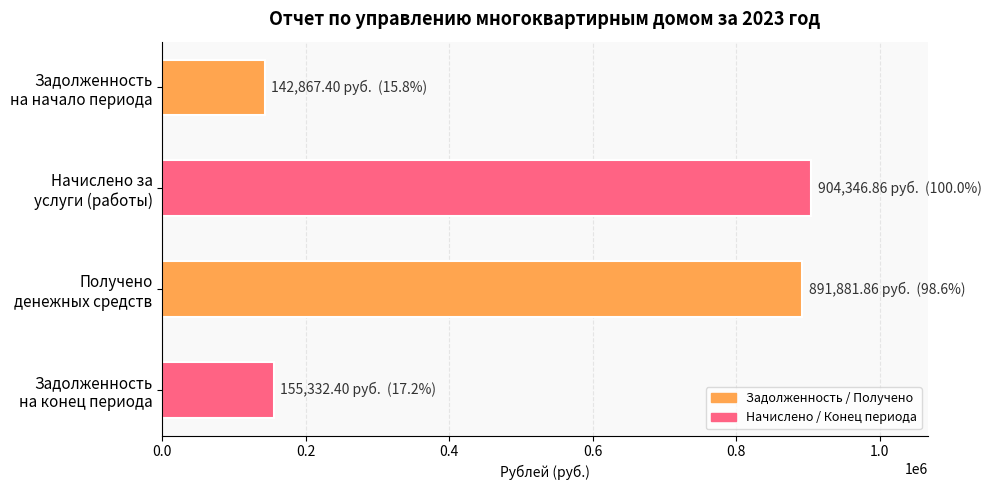

What is the maximum value shown in the chart?

904346.9